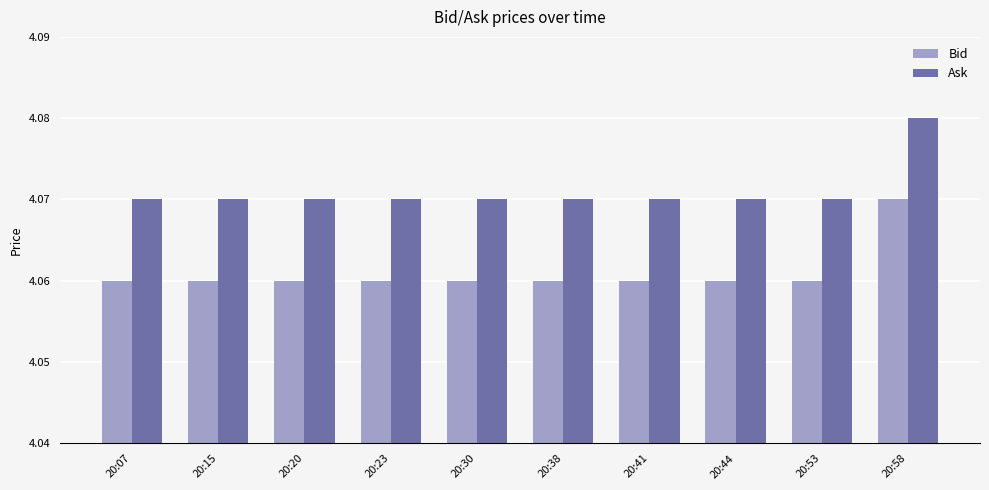

What is the sum of the Ask values at 20:30 and 20:58?

8.2